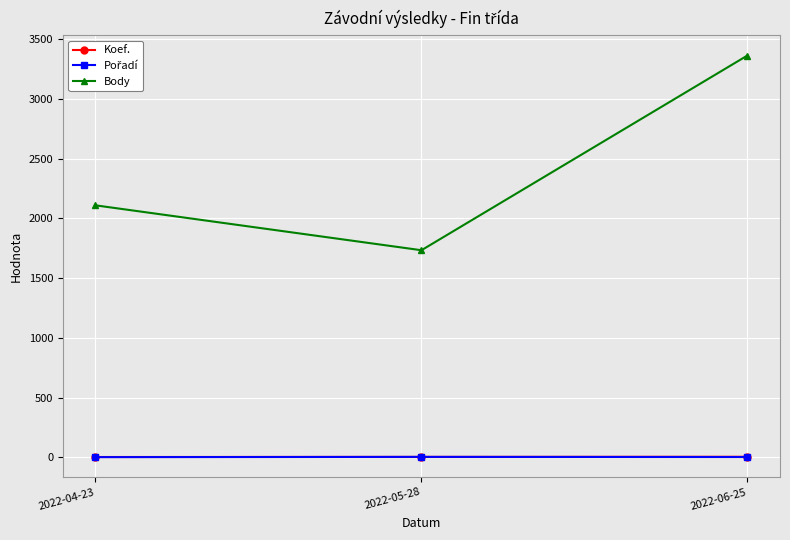

What is the maximum value shown in the chart?

3365